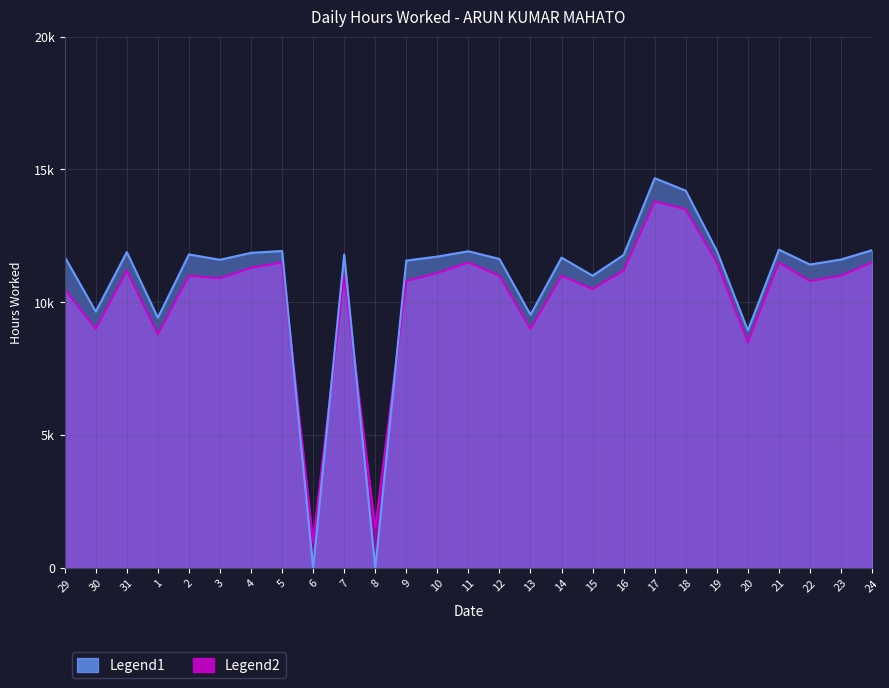

At which category does Hours Worked reach its first local valley?

30